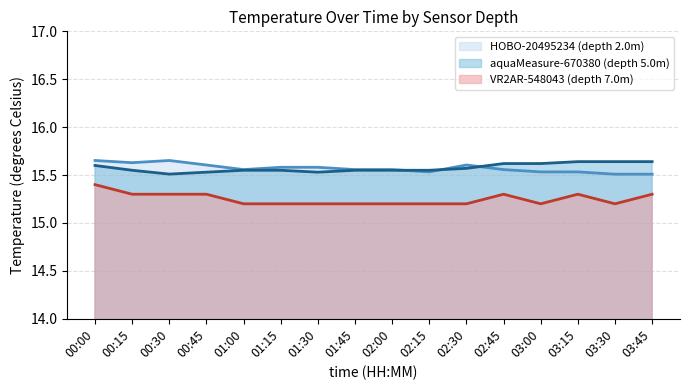

After their last crossing, which series has the higher values: aquaMeasure-670380 (depth 5.0m) or HOBO-20495234 (depth 2.0m)?

aquaMeasure-670380 (depth 5.0m)